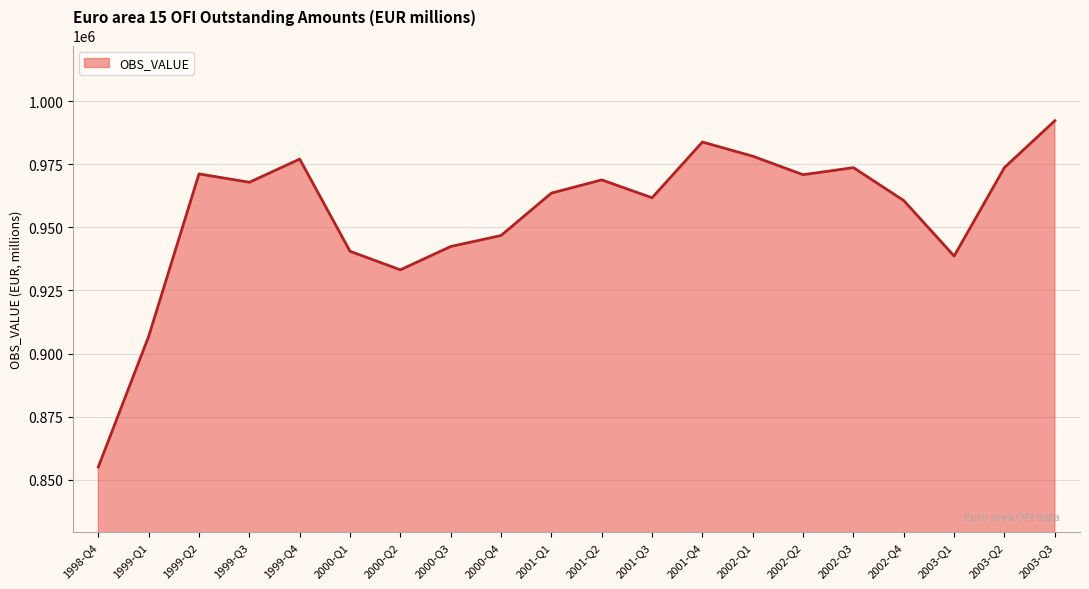

What is the smallest value displayed?

855150.4